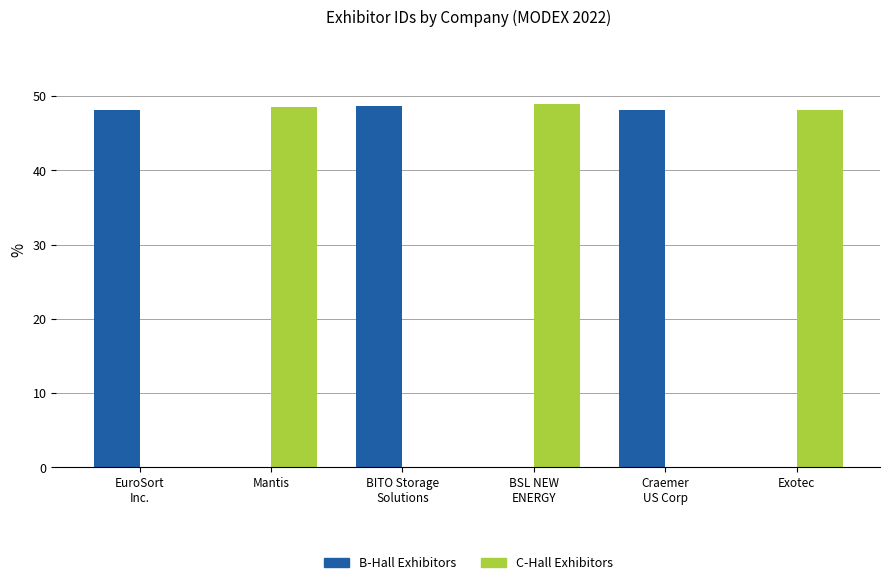

What is the greatest value displayed?

49.0